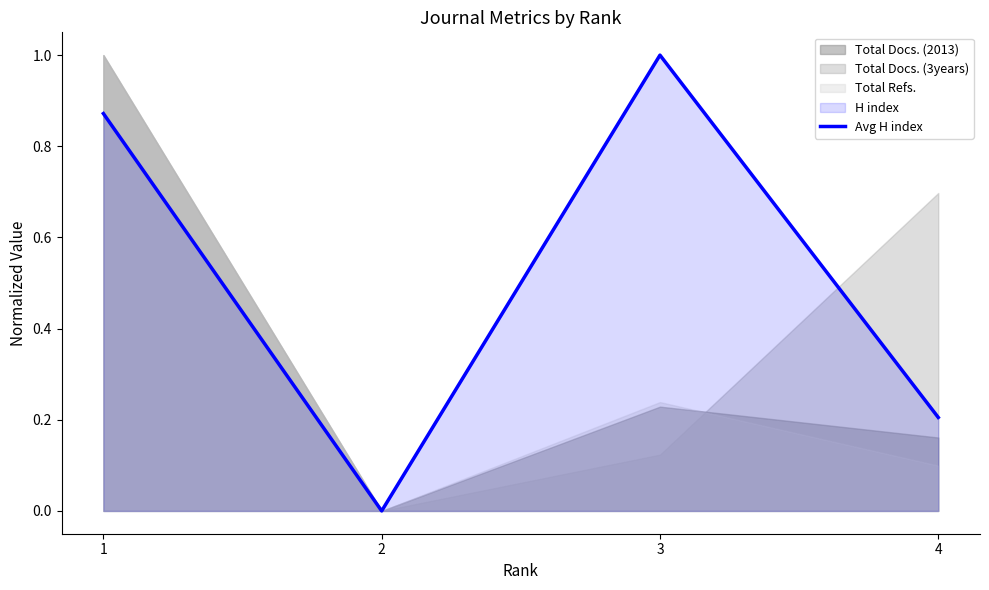

Which label corresponds to the smallest value in the chart?

2